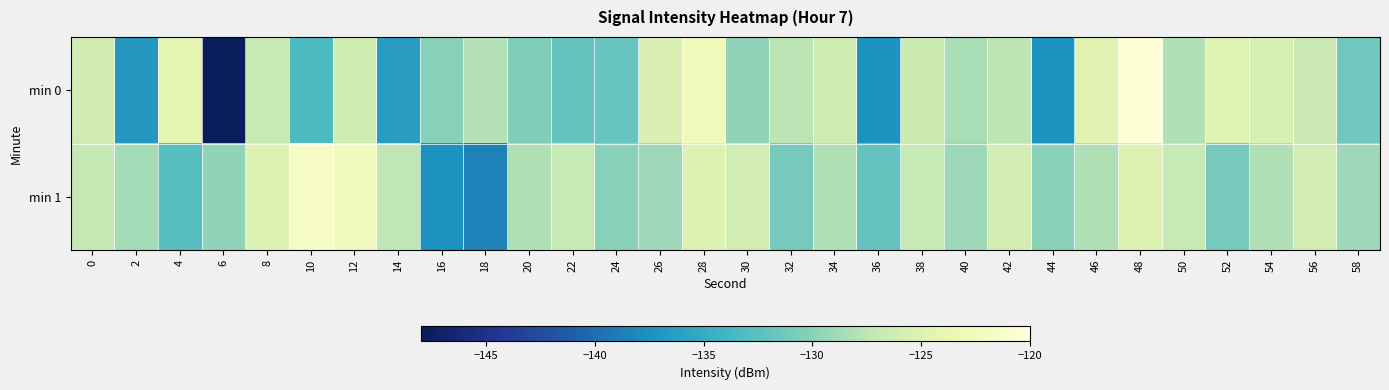

Which series has the widest spread of values?

min 0